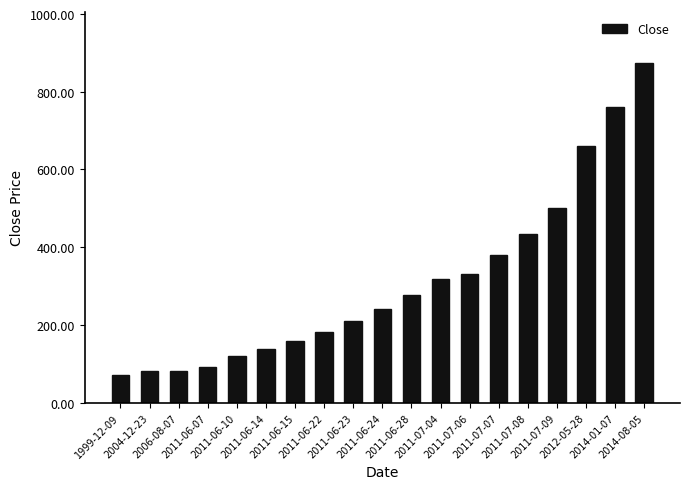

What is the average value?

310.9